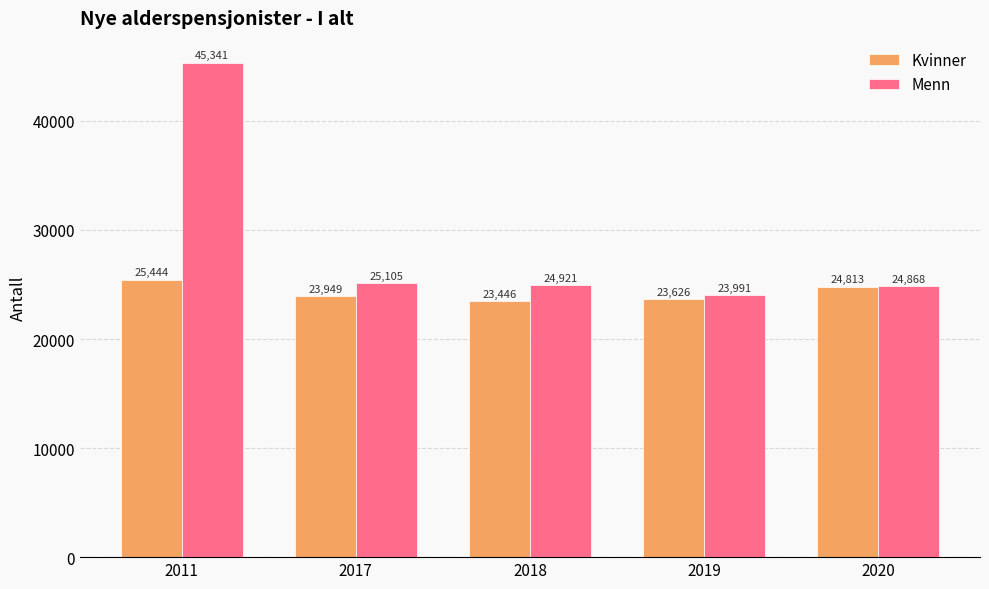

What is the value of the Kvinner bar at the 1st from the left?

25444